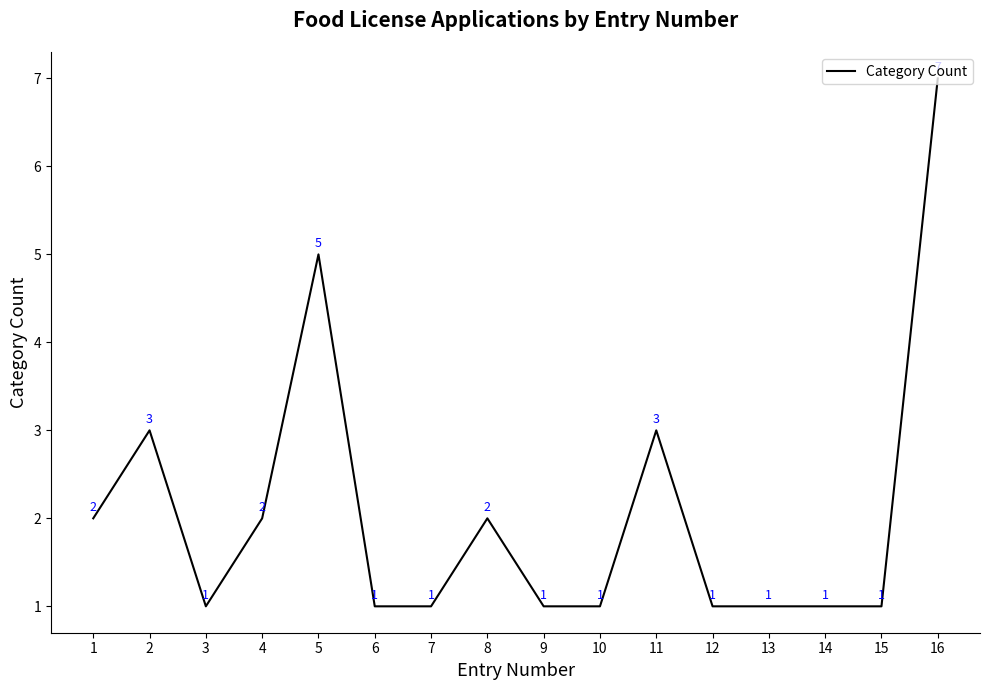

How many interior local peaks (higher than both neighbors) does the data have?

4